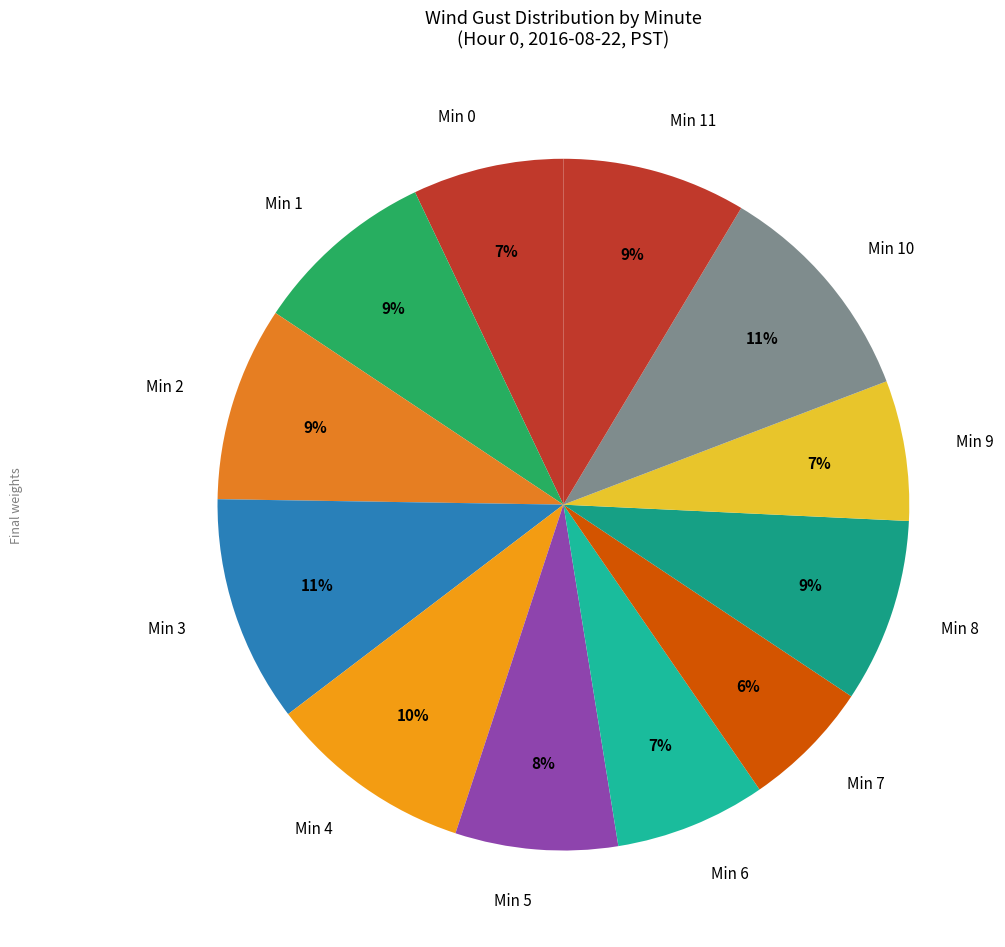

To the nearest percent, what portion does Min 9 represent?

7%